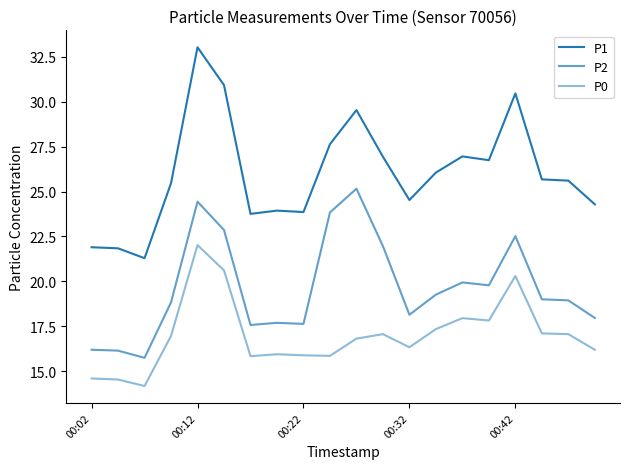

Is this an area chart (filled region under the line)?

No